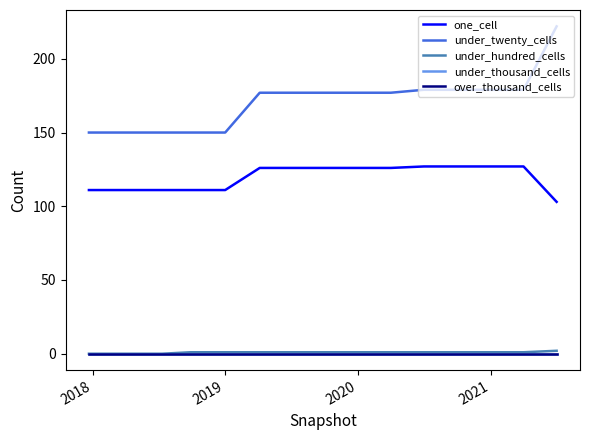

True or false: under_hundred_cells has more than 1 points higher than both neighbors.

False